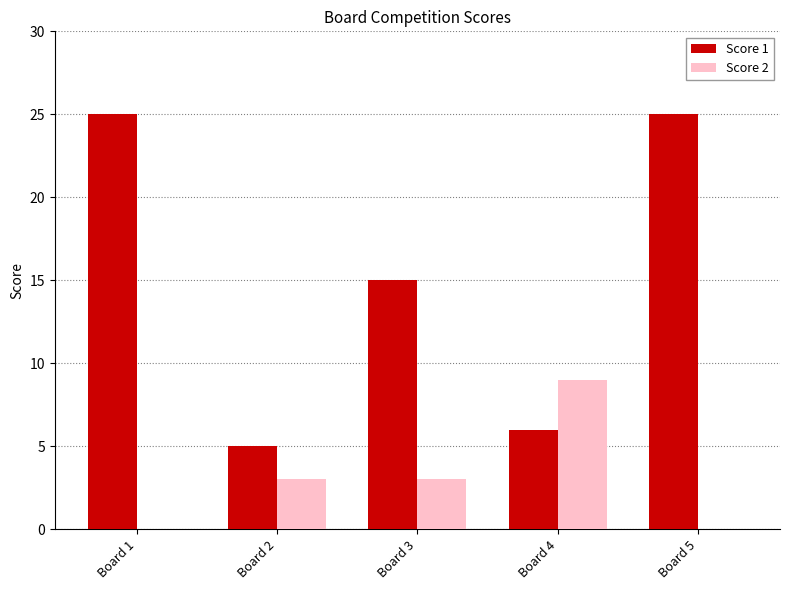

Does the chart contain stacked bars?

No